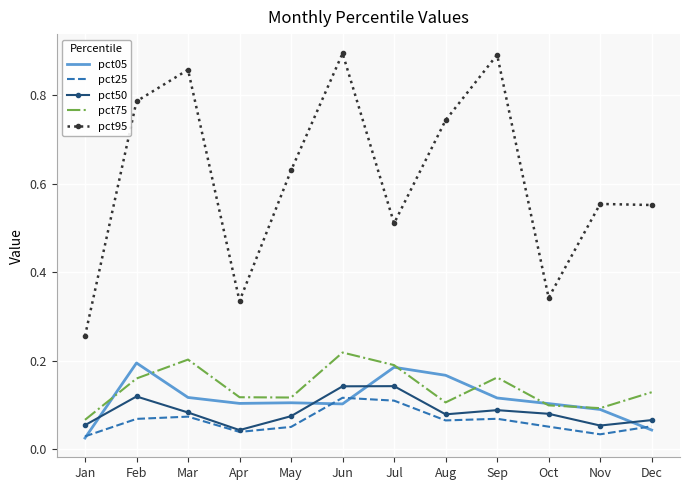

Which series ends up on top after the final intersection of pct25 and pct05?

pct25